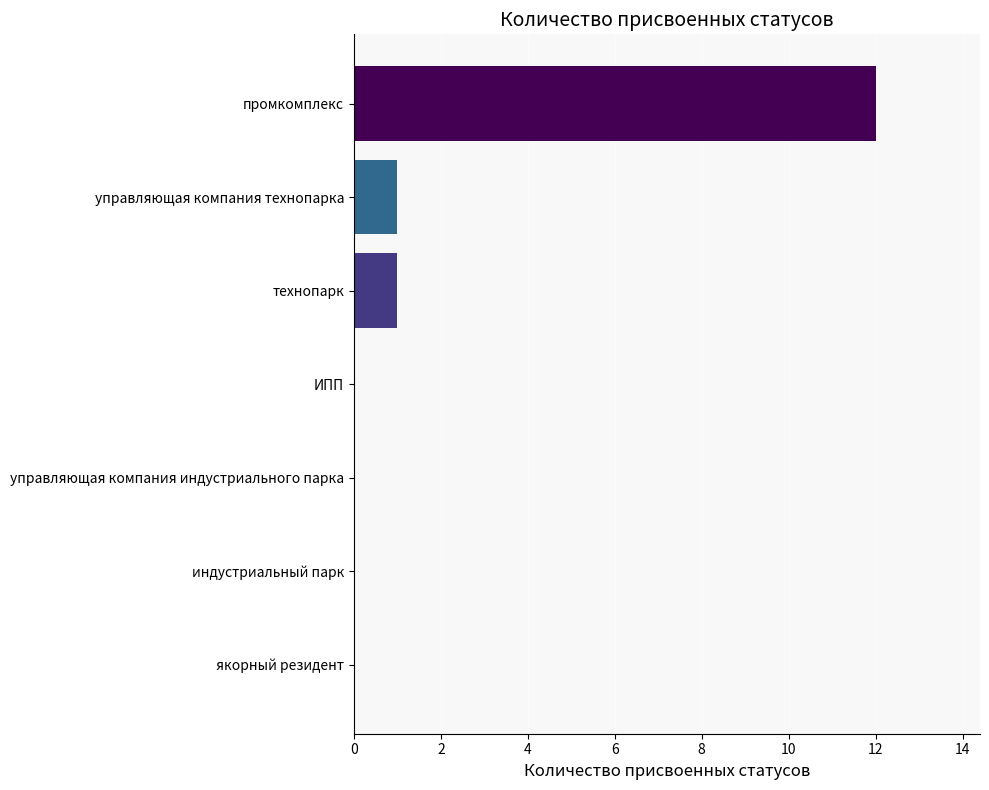

What is the sum of all values?

14